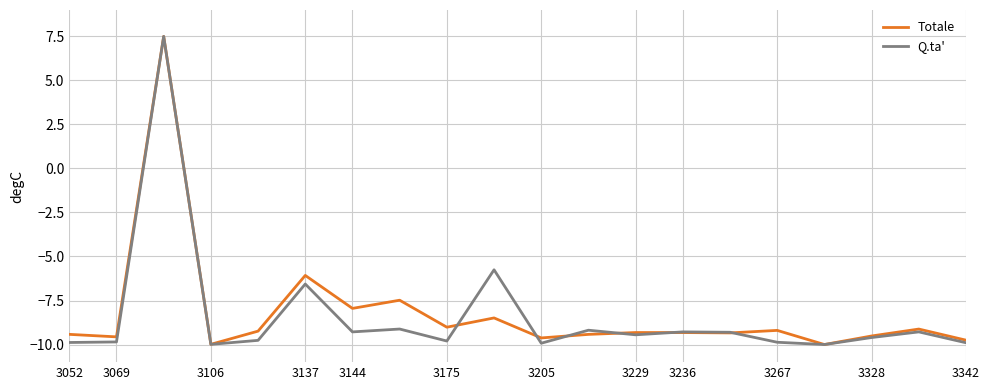

What is the greatest value displayed?

7.5